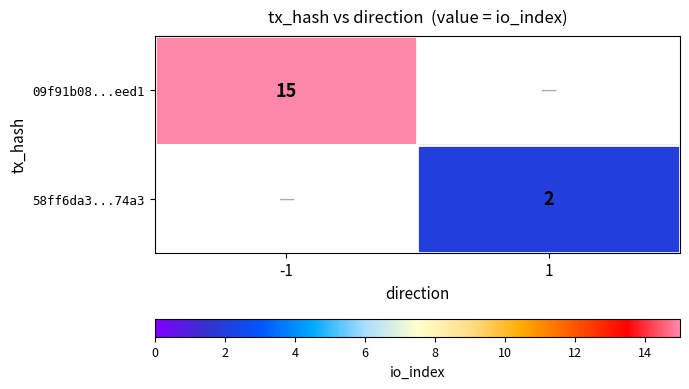

True or false: 09f91b08...eed1 has a value of 23 at -1.

False